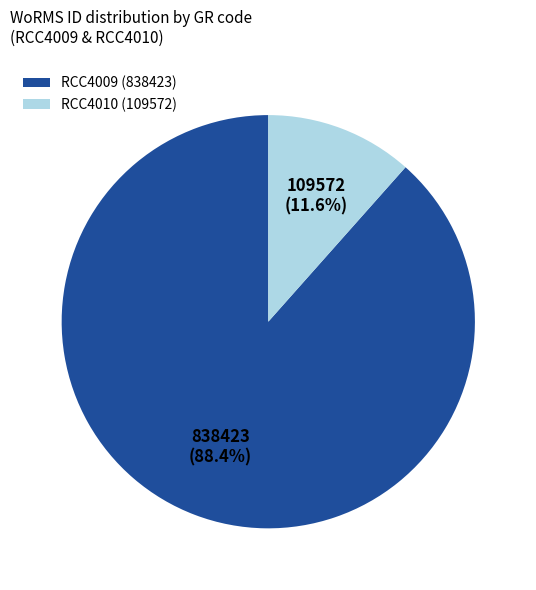

Is it true that RCC4010 is 12% of the pie?

True